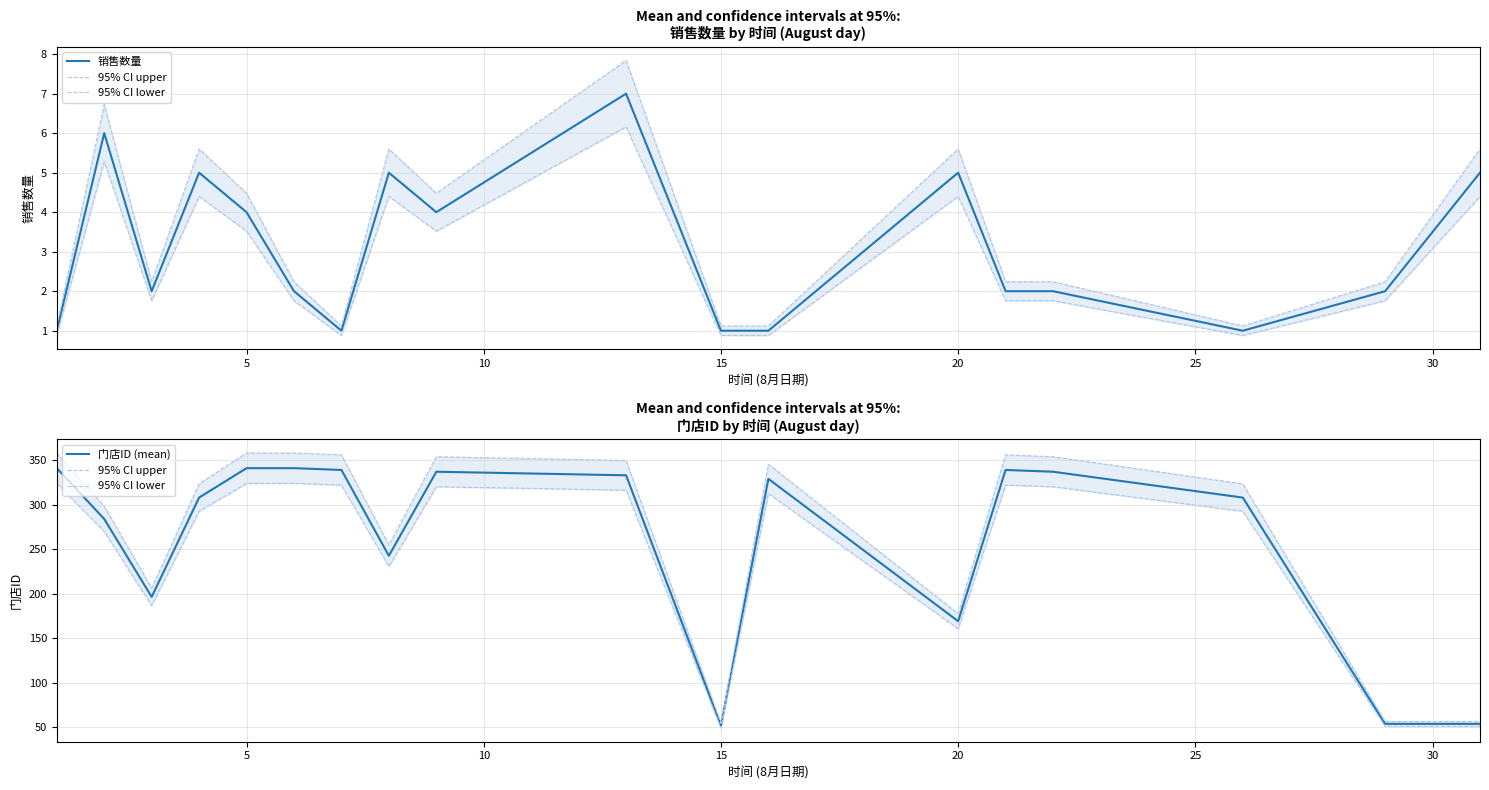

Is this an area chart (filled region under the line)?

No